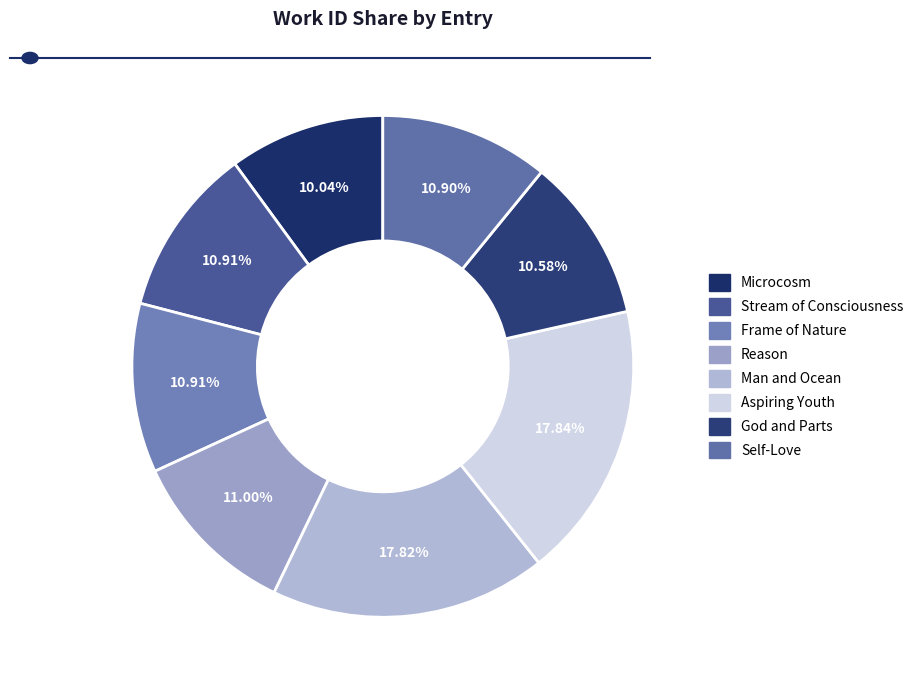

To the nearest percent, what is the difference between the largest and smallest slice percentages?

8%